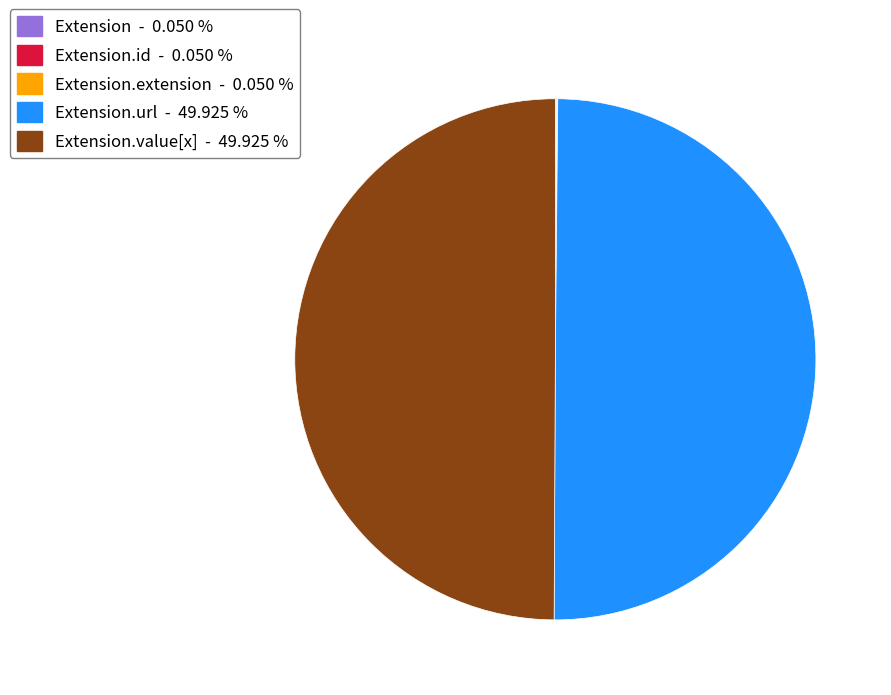

To the nearest percent, what is the average slice percentage?

20%